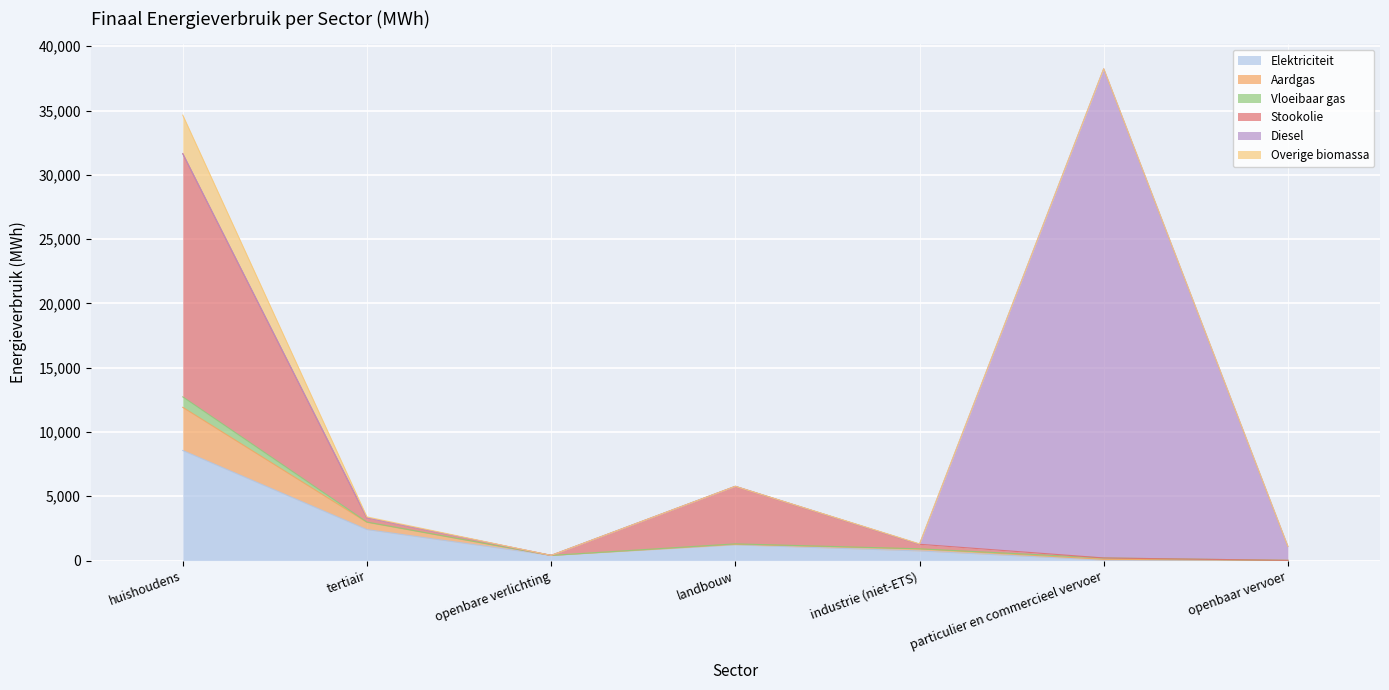

Where is the first local maximum for Elektriciteit?

landbouw